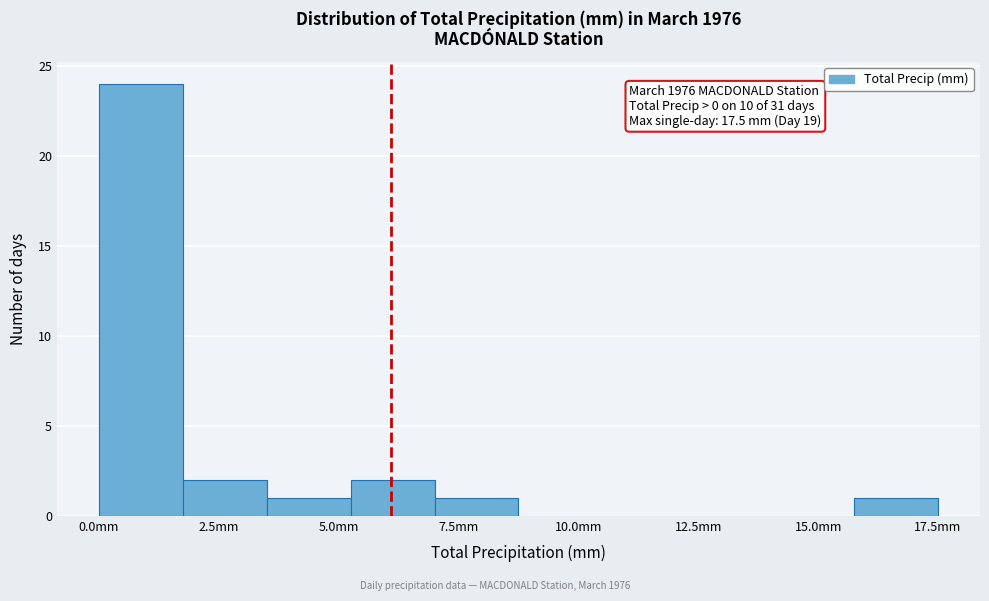

Around what value on the x-axis is the tallest bar? Give the approximate position of its centre, as read against the axis.

1.0